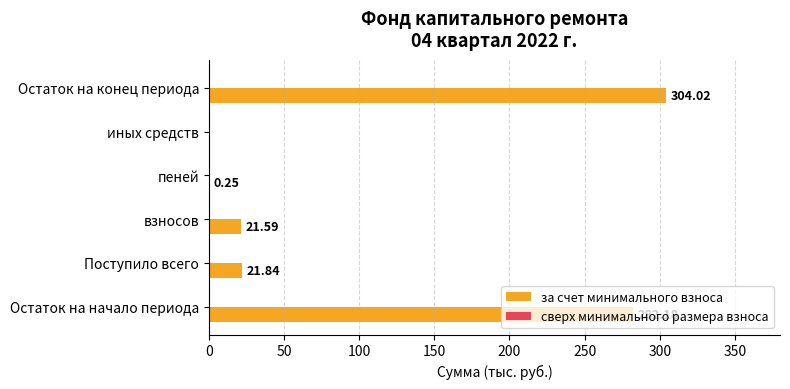

At which label is the value closest to 152?

Поступило всего